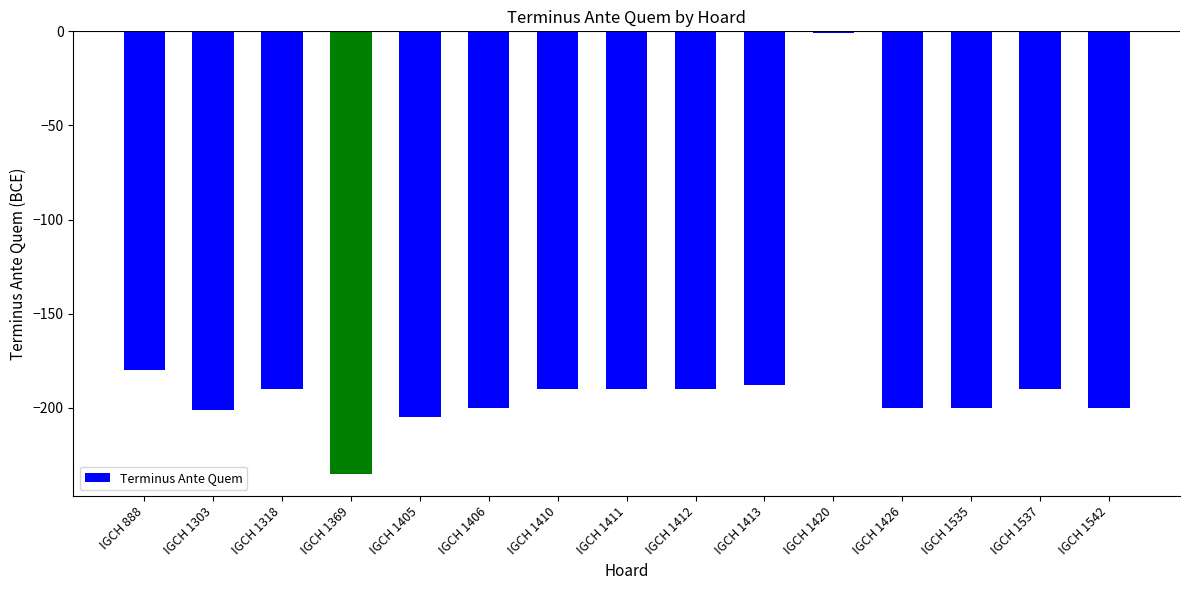

Which category has the highest value across all series?

IGCH 1420